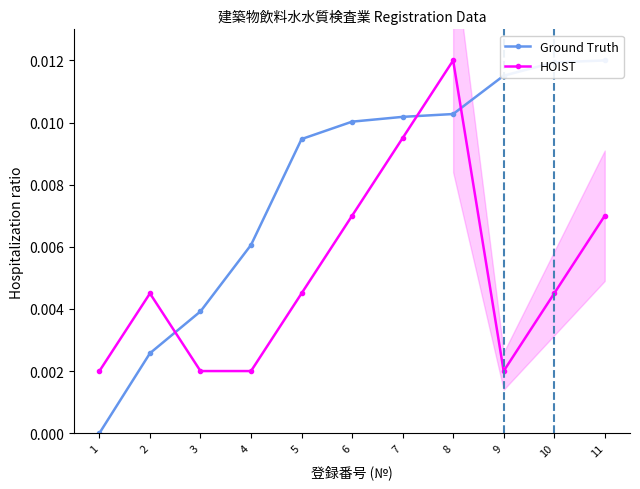

Where is HOIST nearest to the value 0?

1